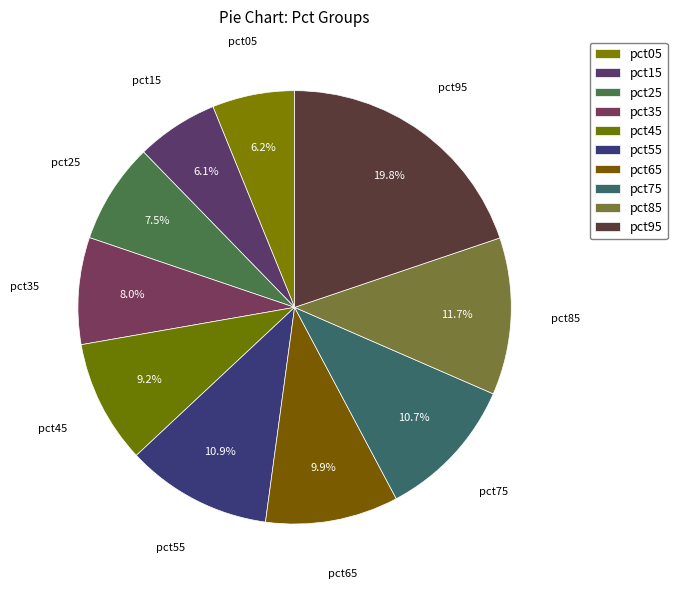

What is the largest slice in the pie chart?

pct95